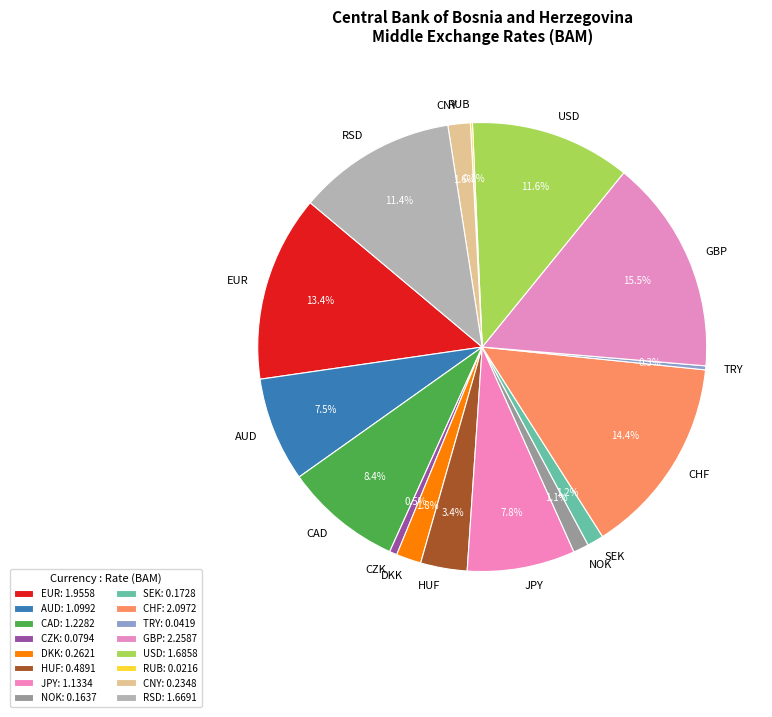

How much of the chart is everything except TRY?

99.7%